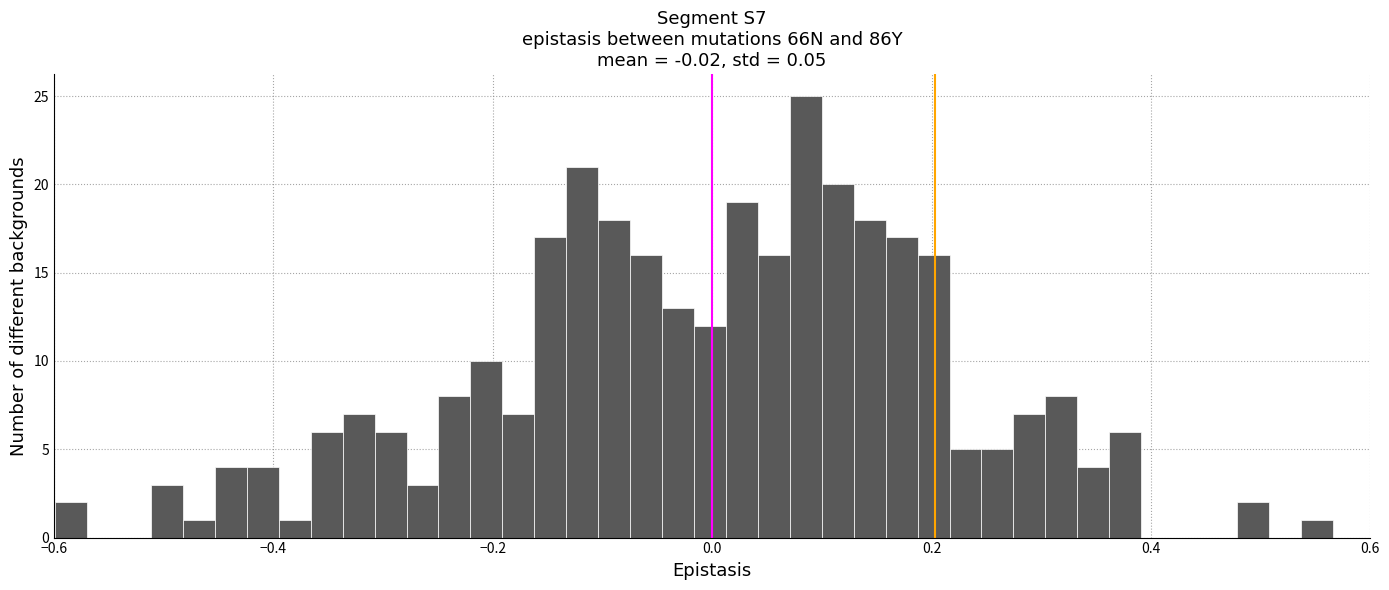

Around what value on the x-axis is the tallest bar? Give the approximate position of its centre, as read against the axis.

0.08